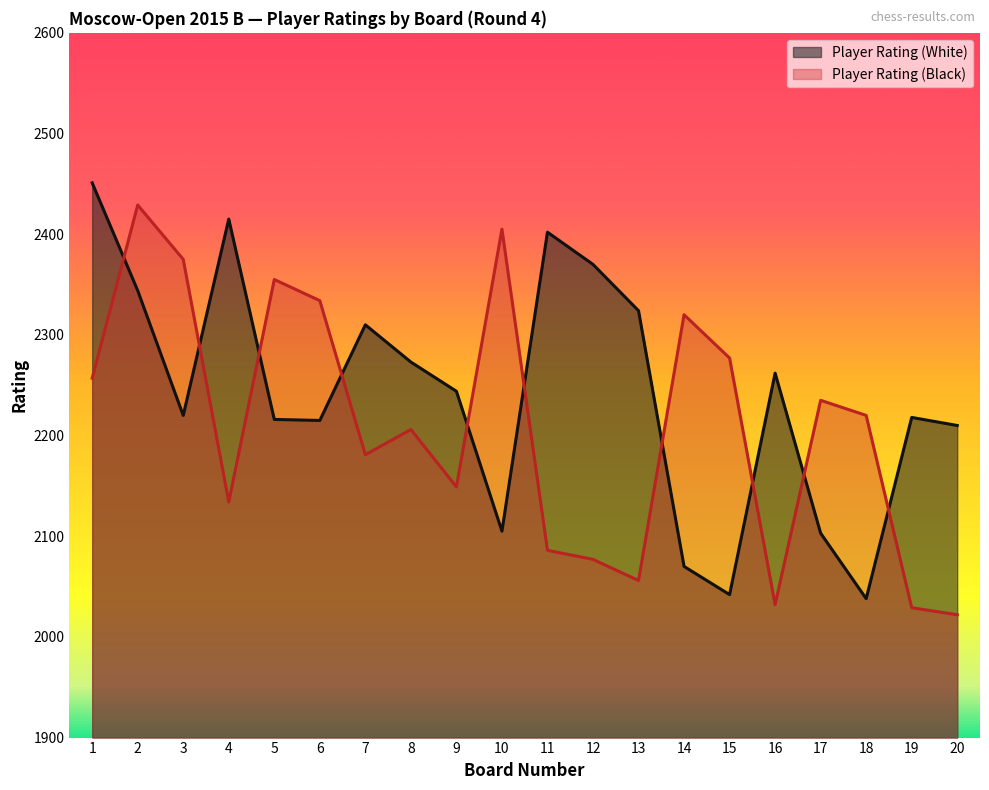

What is the sum of the Player Rating (White) values at 9 and 16?

4506